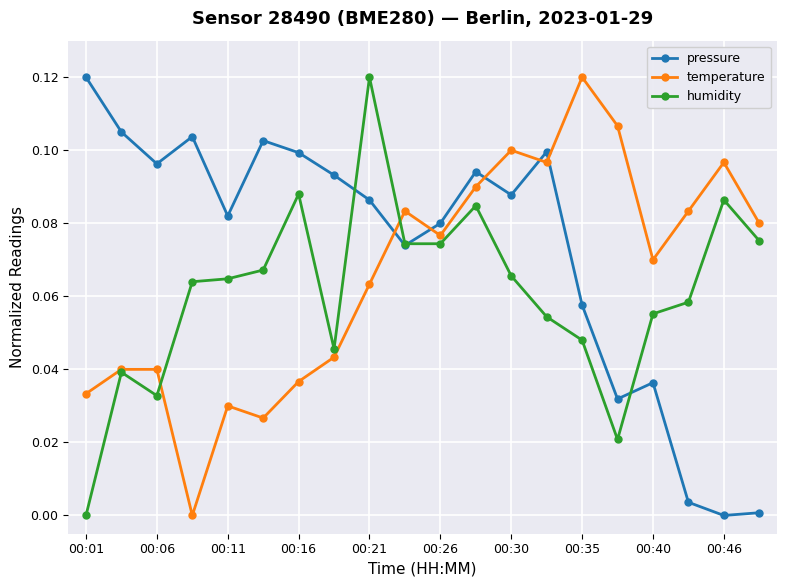

Rank the series by their average value, from lowest to highest.

humidity, temperature, pressure